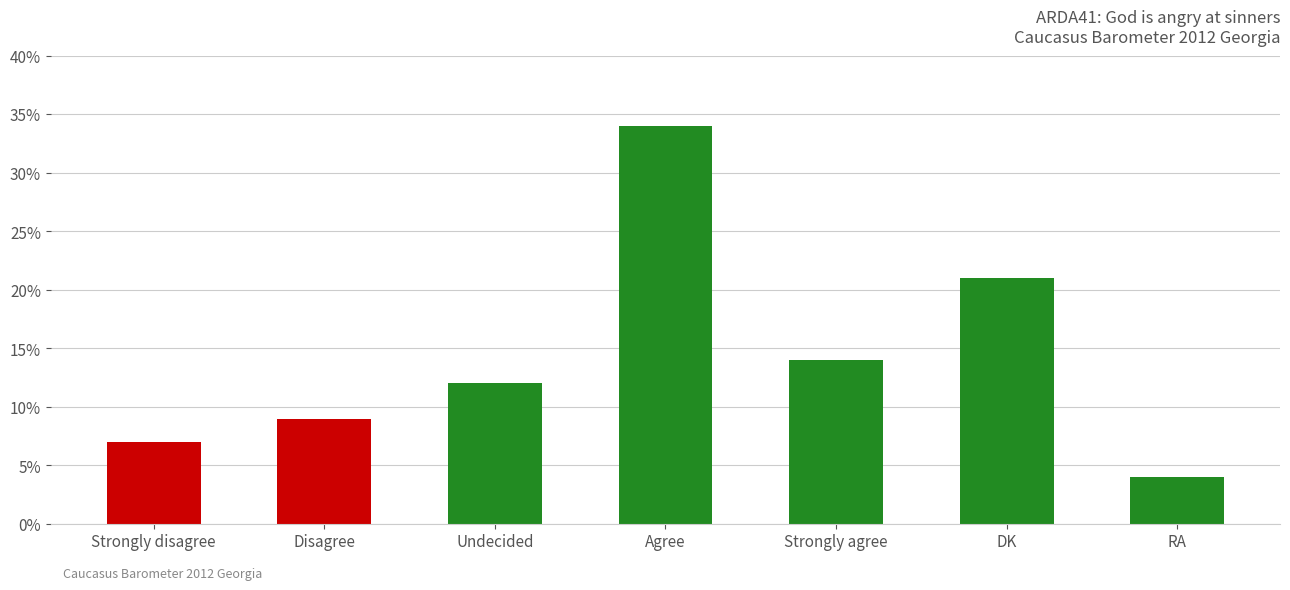

List the labels in order of value, largest first.

Agree, DK, Strongly agree, Undecided, Disagree, Strongly disagree, RA